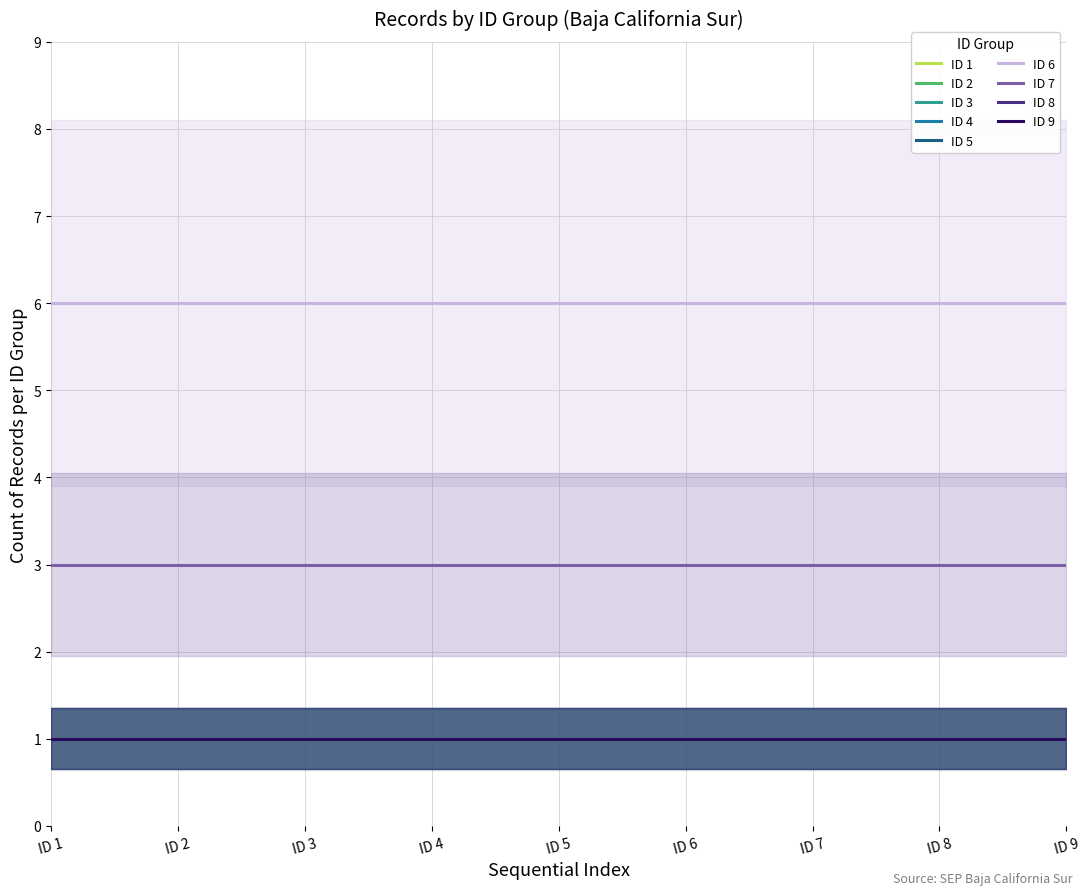

True or false: La Paz (ID 1-5) and Arboledas (ID 6b) intersect in this chart.

False